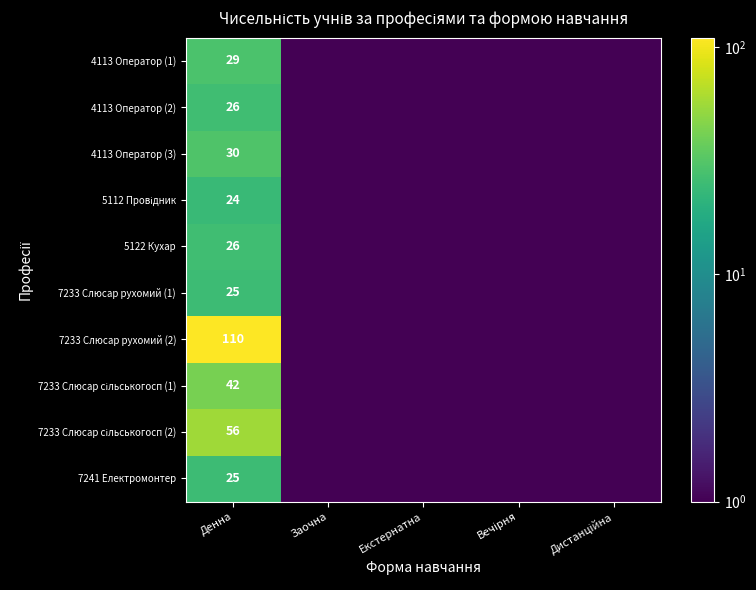

What is the maximum value shown in the chart?

110.0